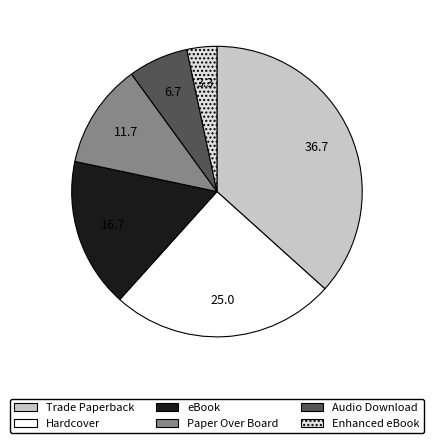

Which category has the smallest portion of the pie?

Enhanced eBook